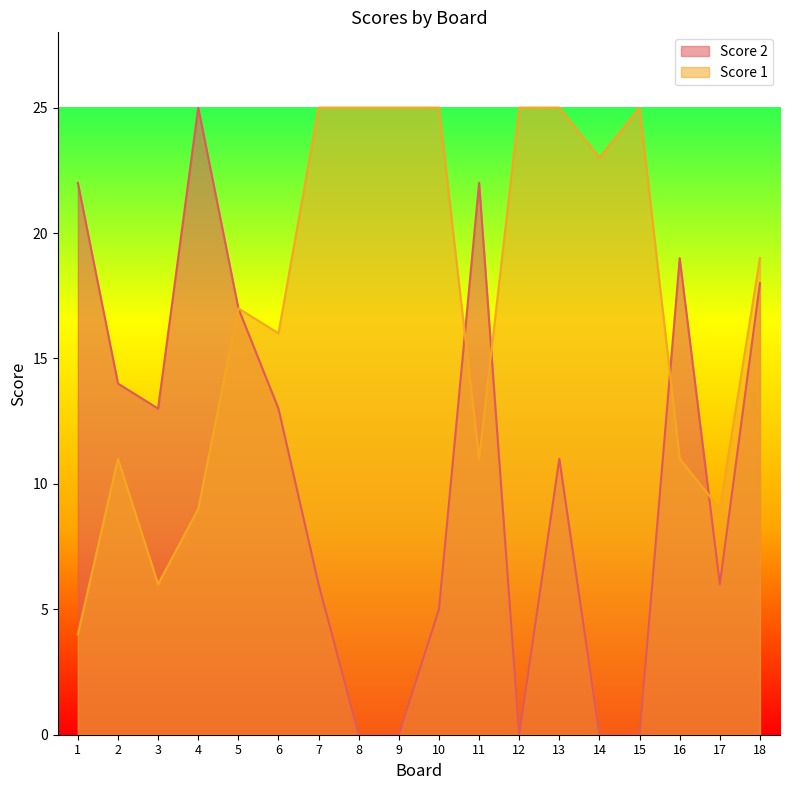

Reading left to right, extract all data points from this chart.

Score 2: 1=22	2=14	3=13	4=25	5=17	6=13	7=6	8=0	9=0	10=5	11=22	12=0	13=11	14=0	15=0	16=19	17=6	18=18
Score 1: 1=4	2=11	3=6	4=9	5=17	6=16	7=25	8=25	9=25	10=25	11=11	12=25	13=25	14=23	15=25	16=11	17=9	18=19